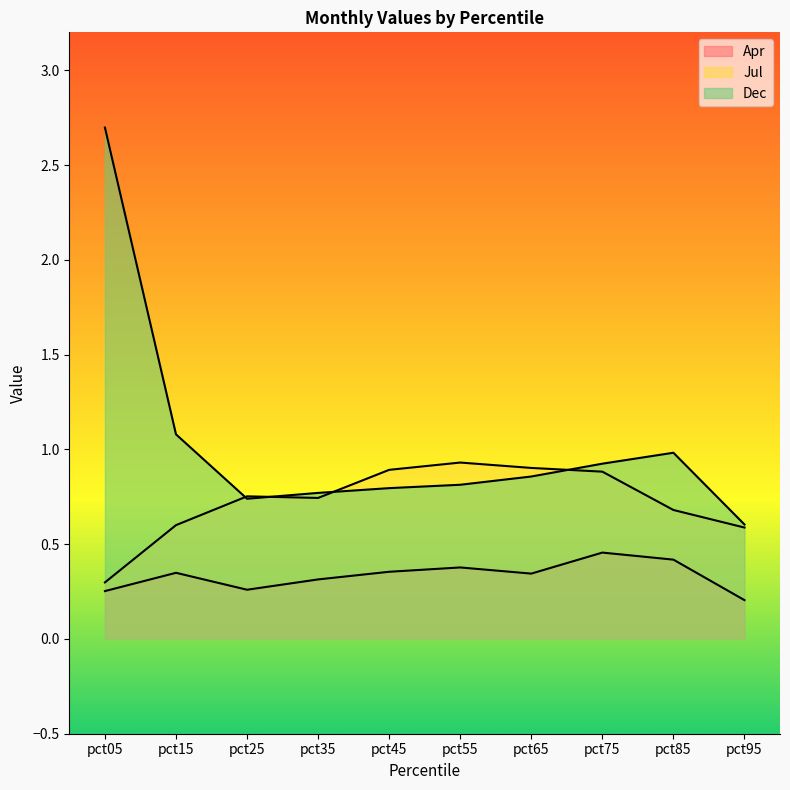

How many Apr values are between 0 and 1?

10